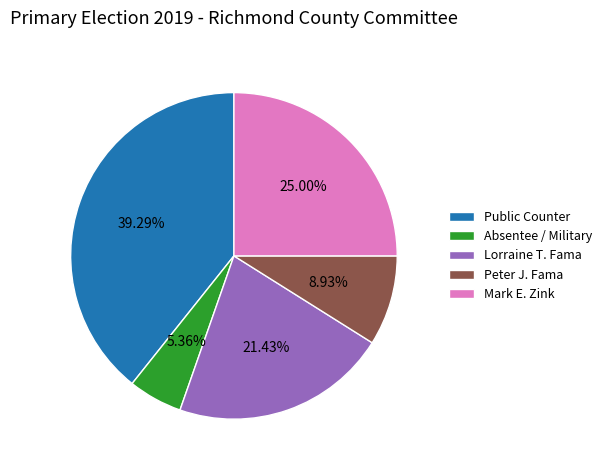

How many slices are in this pie chart?

5